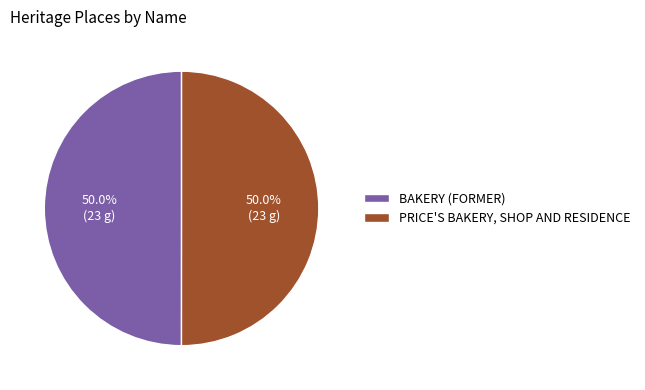

The BAKERY (FORMER) slice represents 50% of the pie. True or false?

True